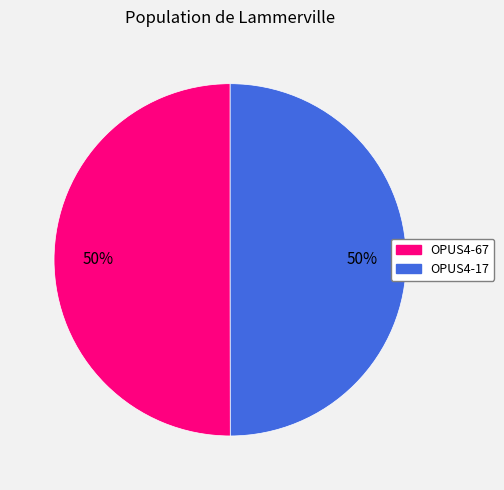

Approximately how many times larger is the value at OPUS4-67 compared to OPUS4-17?

1.0